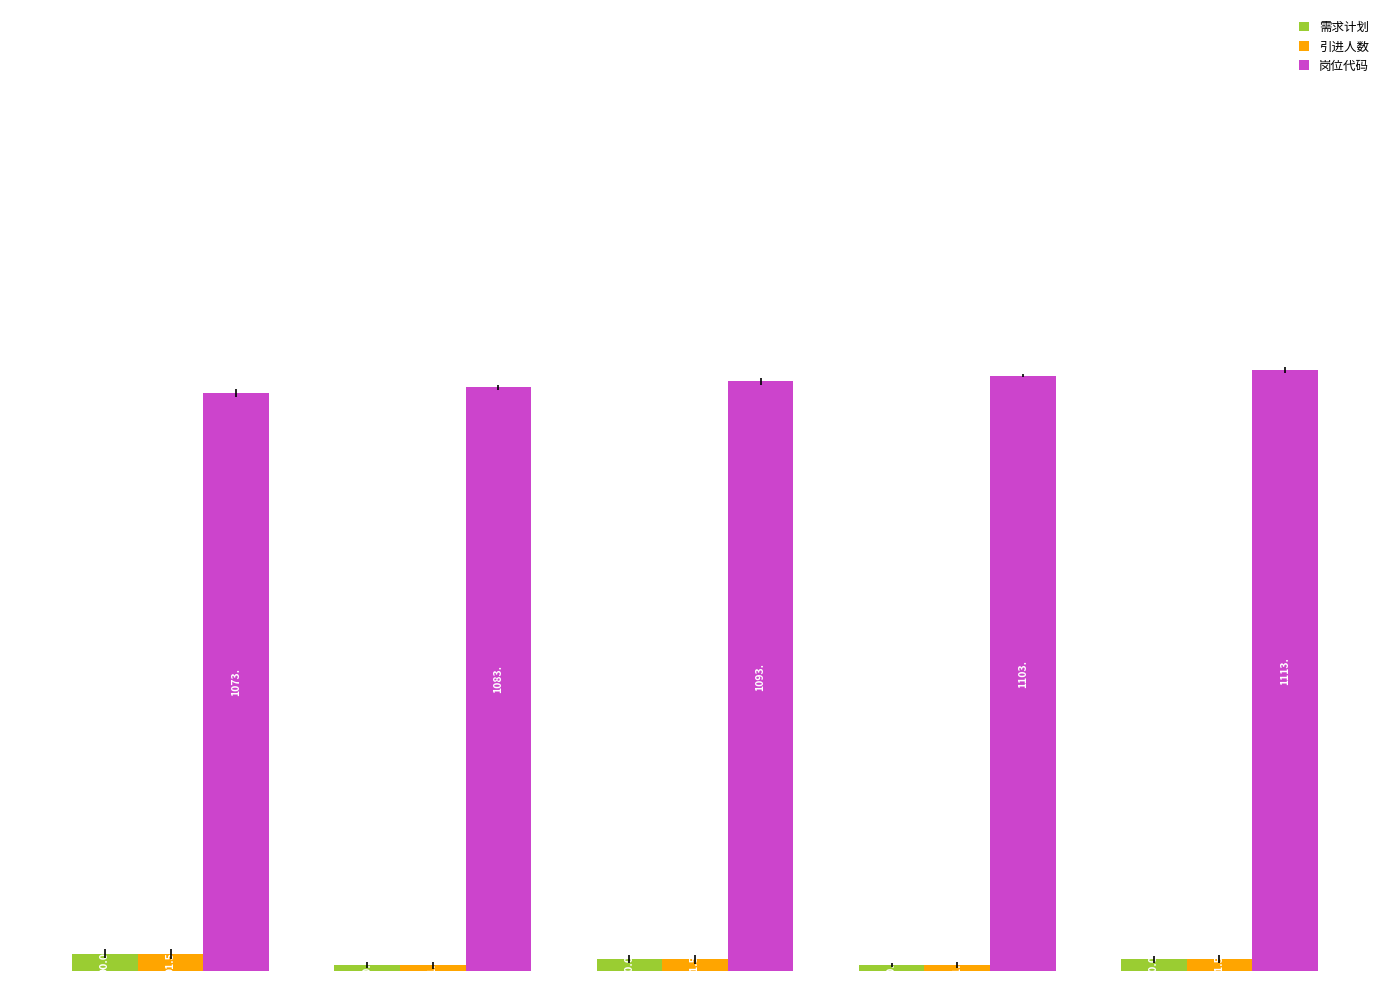

How many bars are there in each group?

3